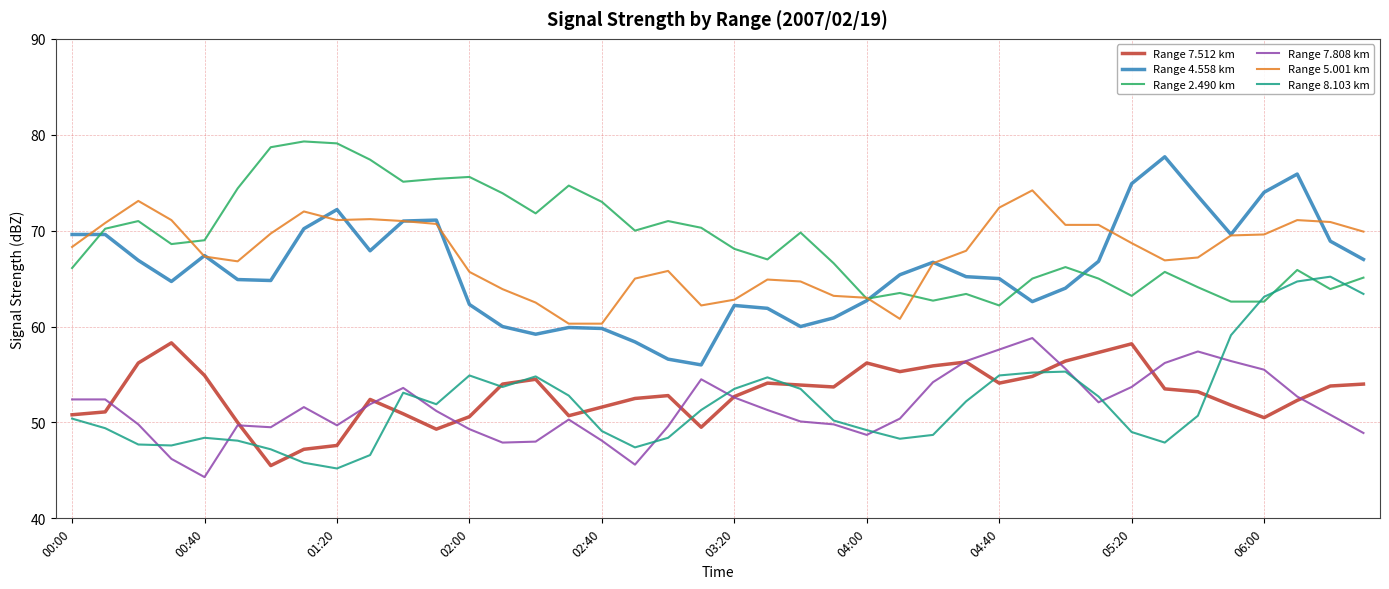

True or false: Range 7.512 km and Range 5.001 km intersect in this chart.

False